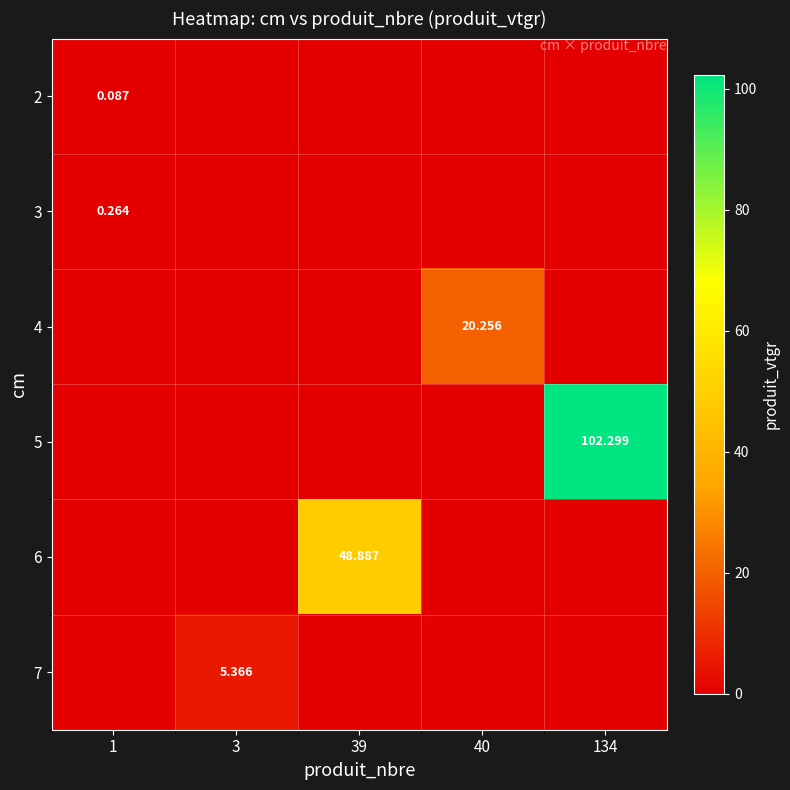

What is the sum of all 4 values?

20.3